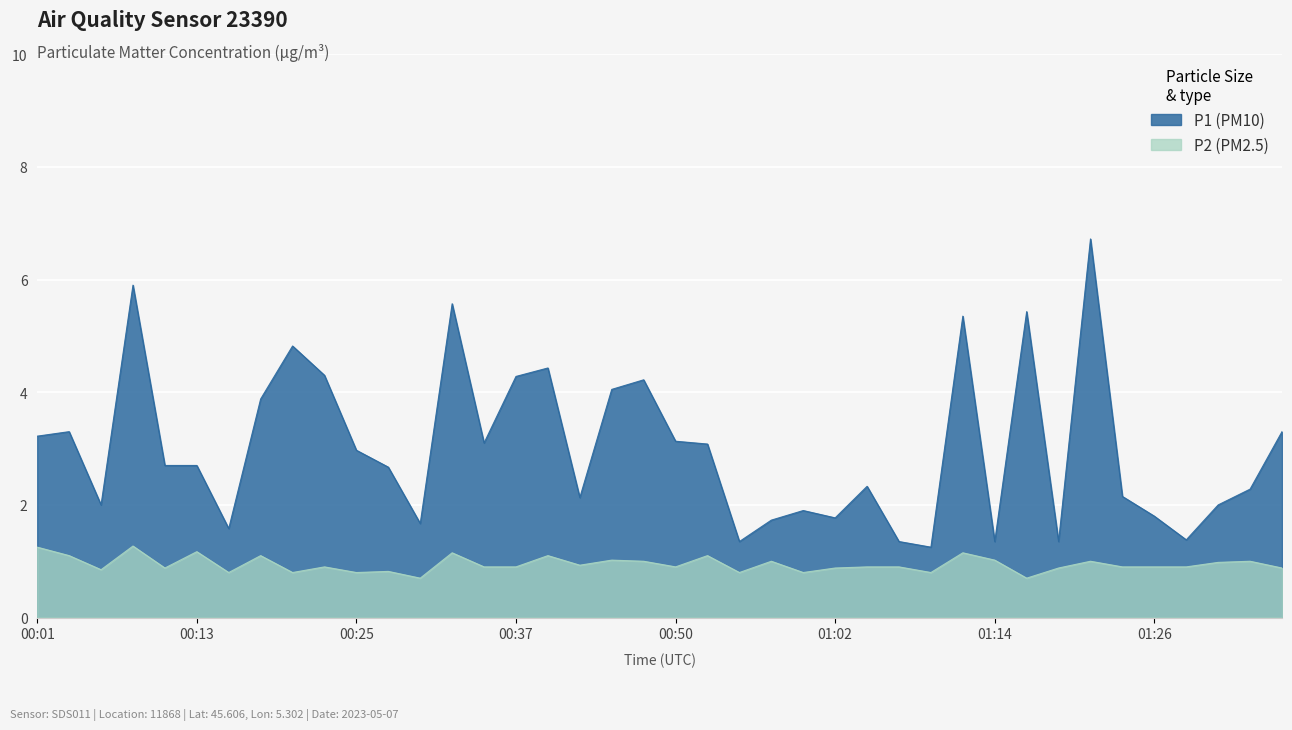

Is the value of P2 at 00:30 greater than the value of P1 at 01:26?

No